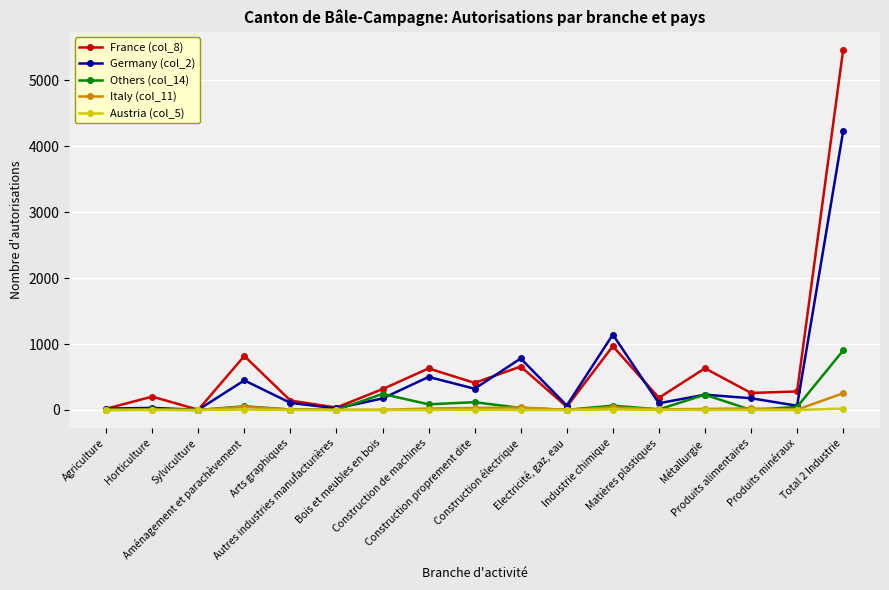

What is the label of the 16th point from the right?

Horticulture